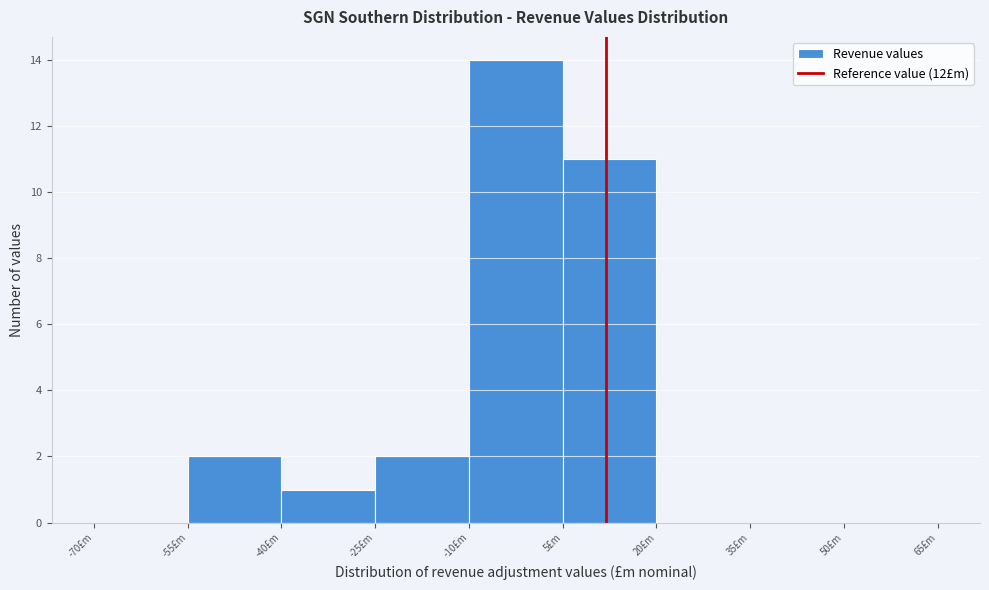

Over which range of the x-axis is the bar tallest?

-10 to 5